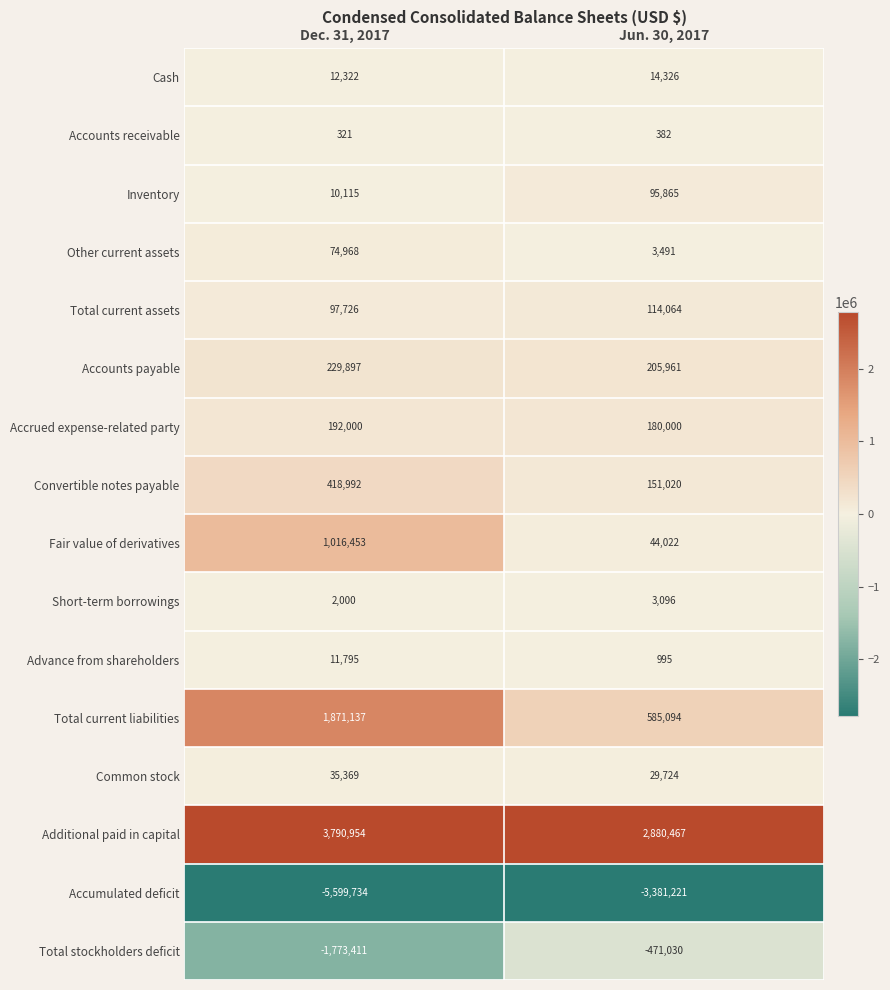

What is the sum of all Total stockholders deficit values?

-2244441